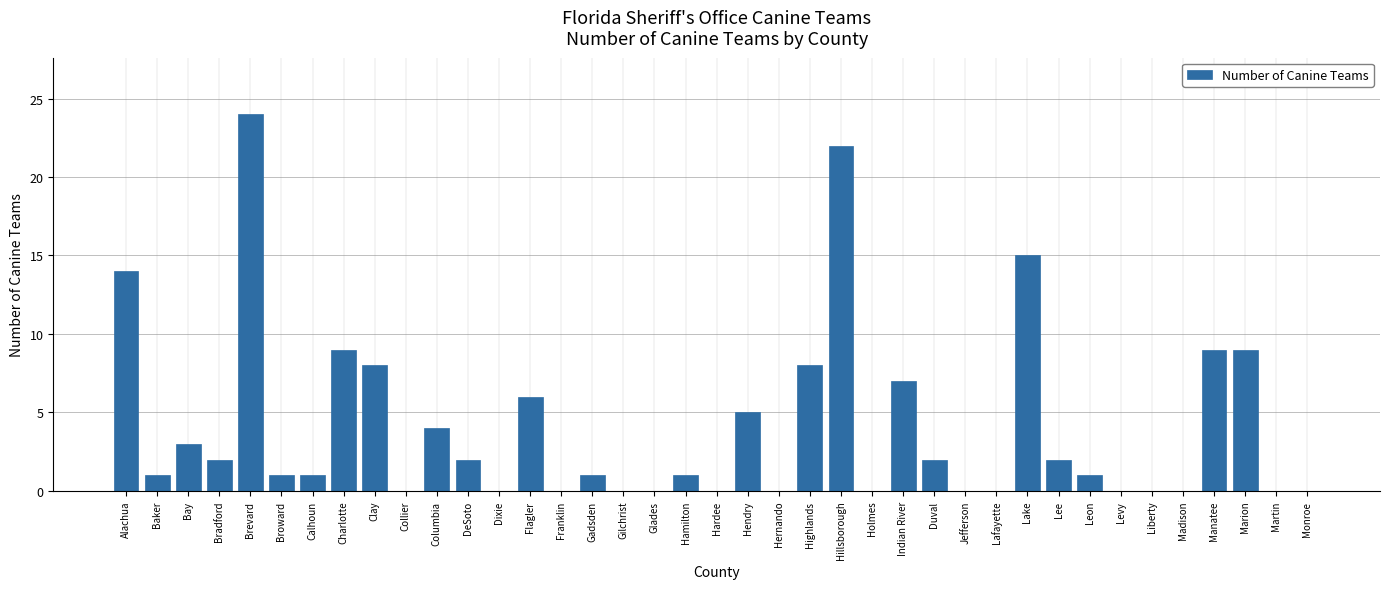

Which category has the highest value across all series?

Brevard